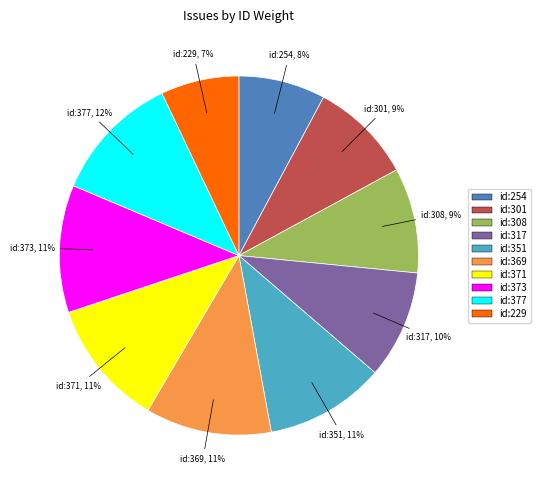

What is the ratio of the value at id:308 to the value at id:373?

0.8